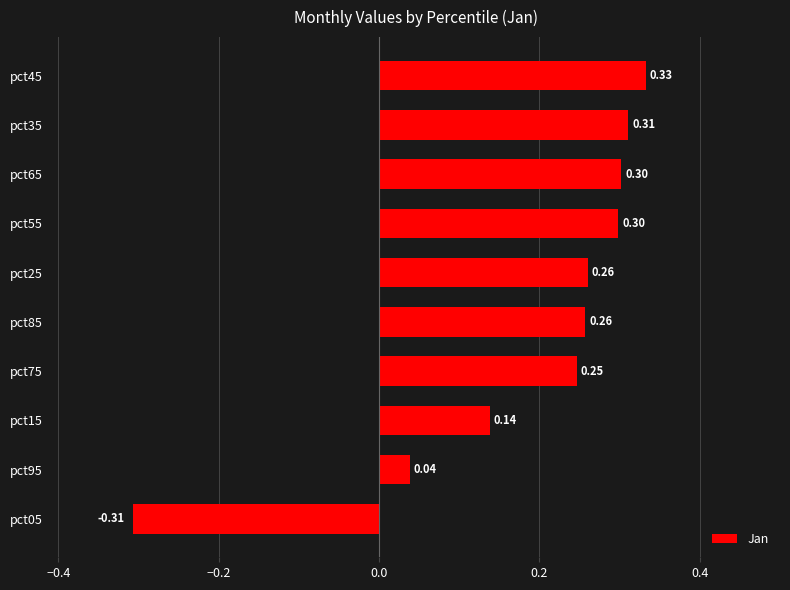

What is the difference between the maximum and minimum values?

0.6